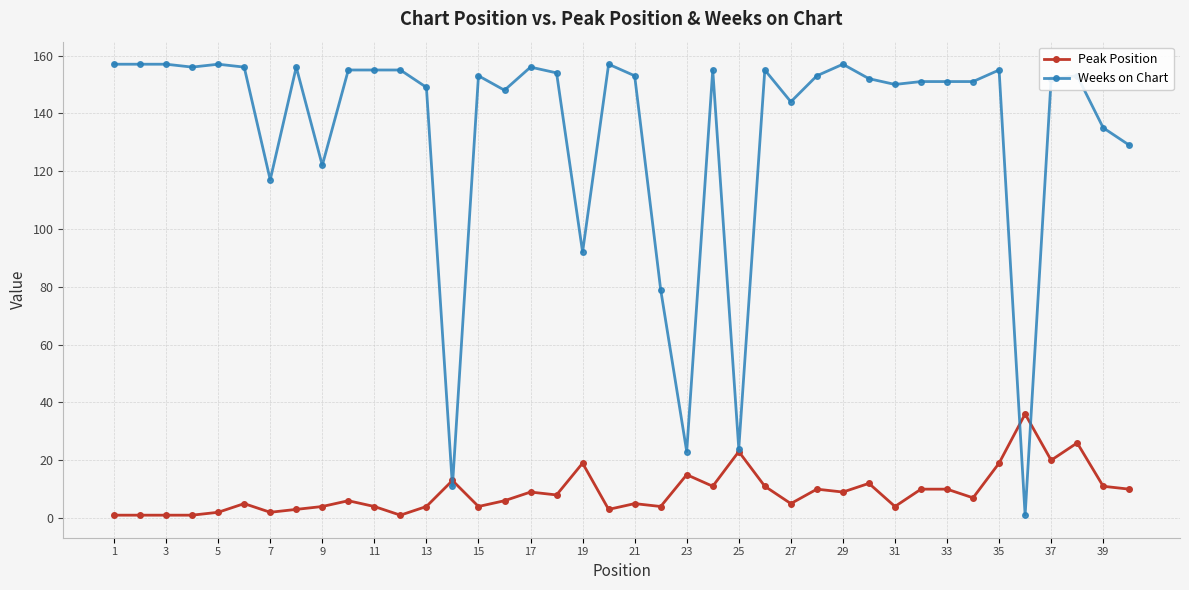

What is the maximum value shown in the chart?

157